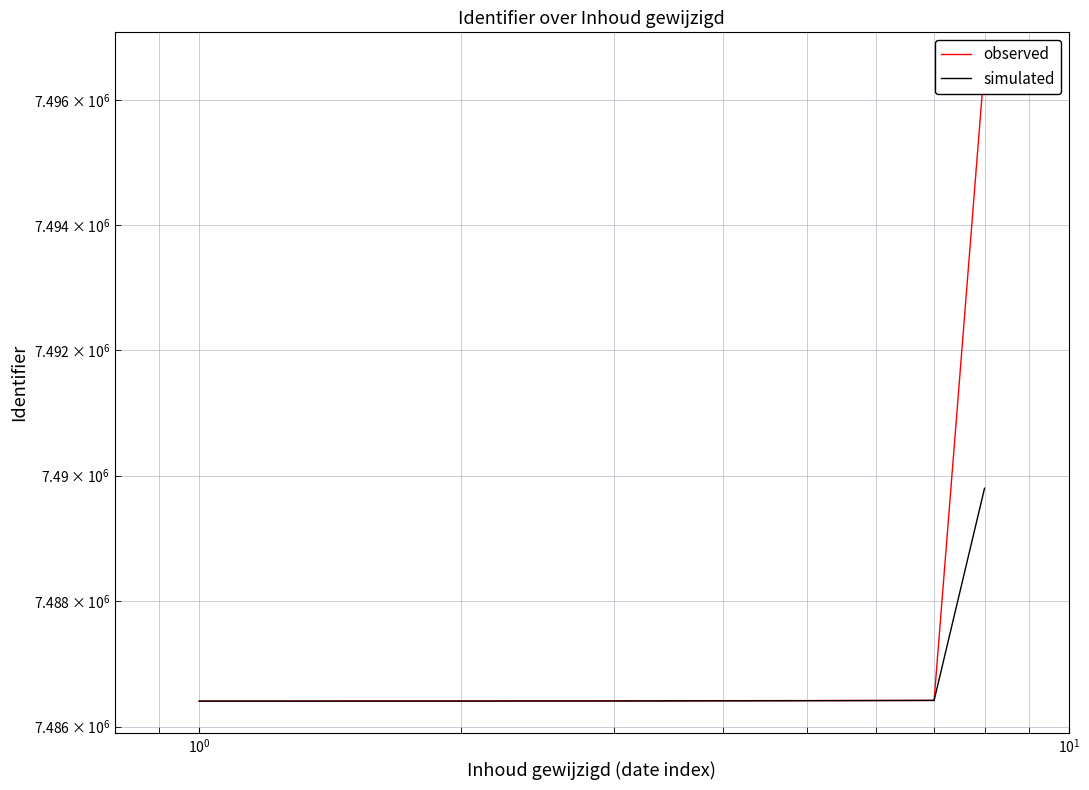

What are all the series names shown in the legend?

observed, simulated